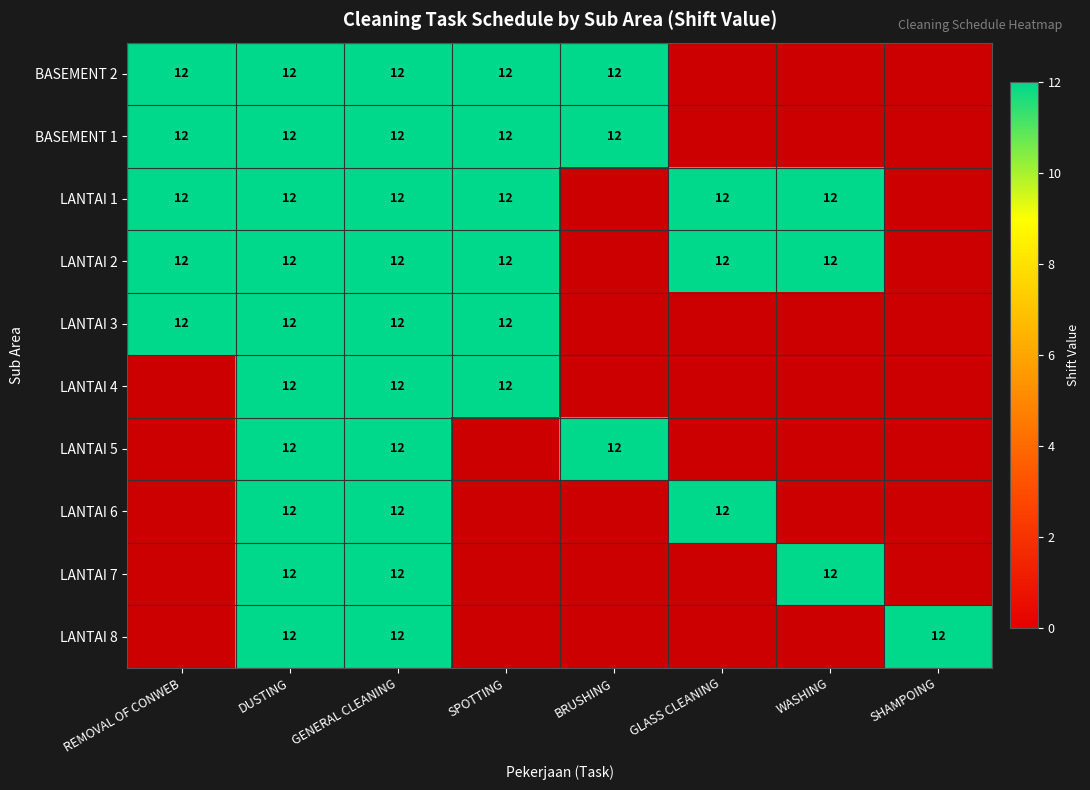

Where is LANTAI 1 nearest to the value 6?

REMOVAL OF CONWEB